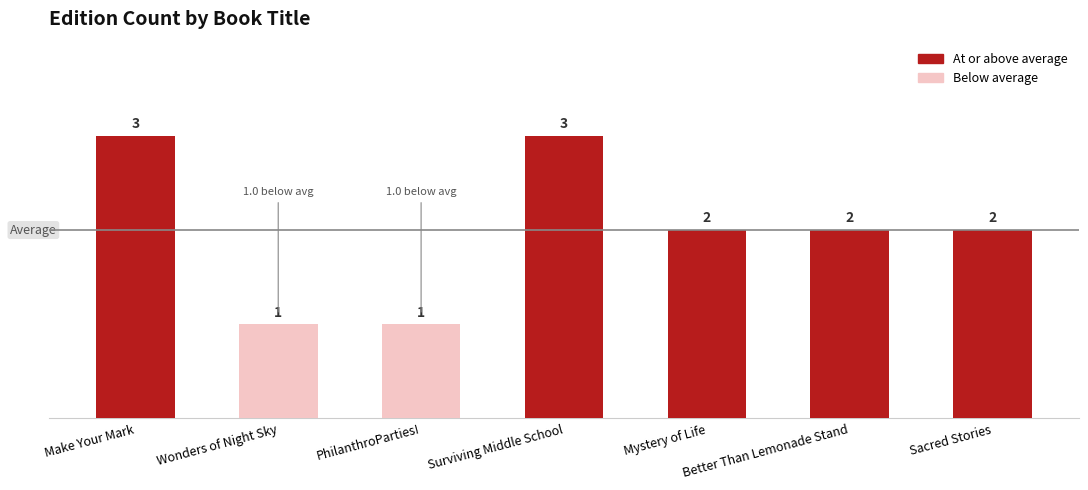

How many data points are less than 2?

2